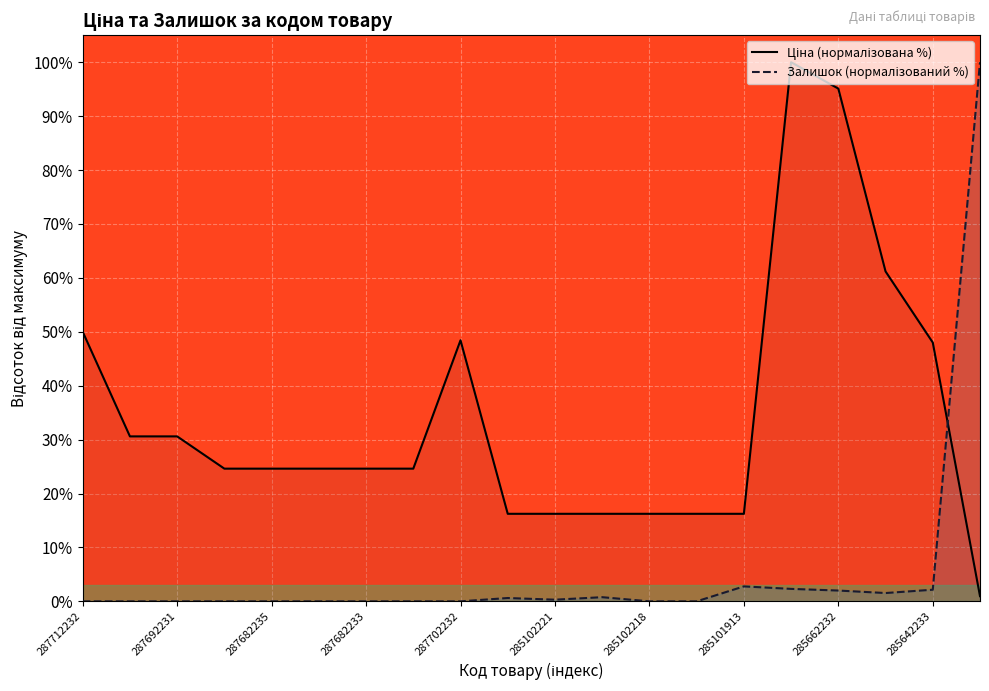

What is the label of the 1st point from the left?

287712232